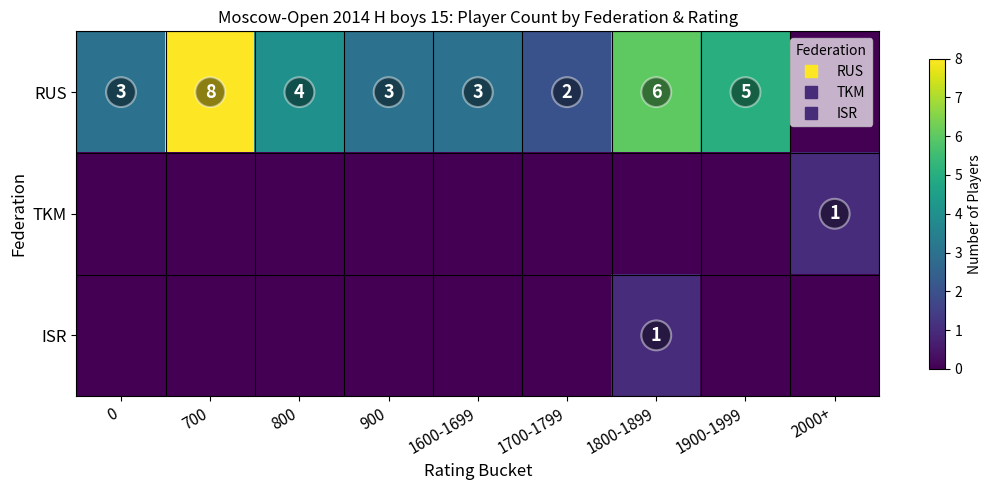

Is it true that TKM equals 1 at 2000+?

True